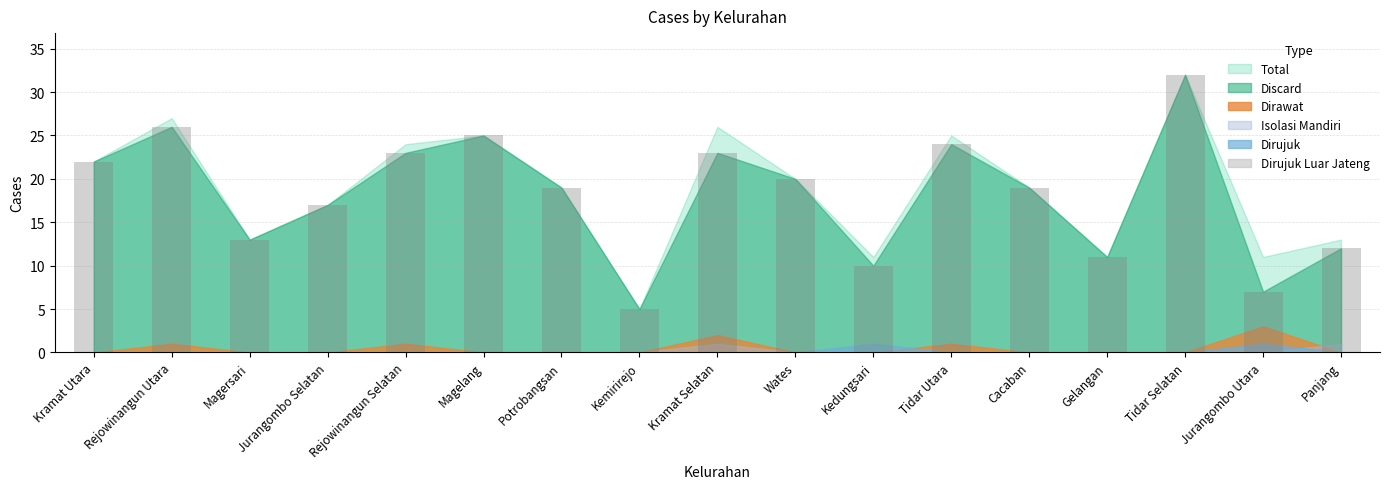

The chart shows a value of 17 at Jurangombo Selatan. True or false?

True